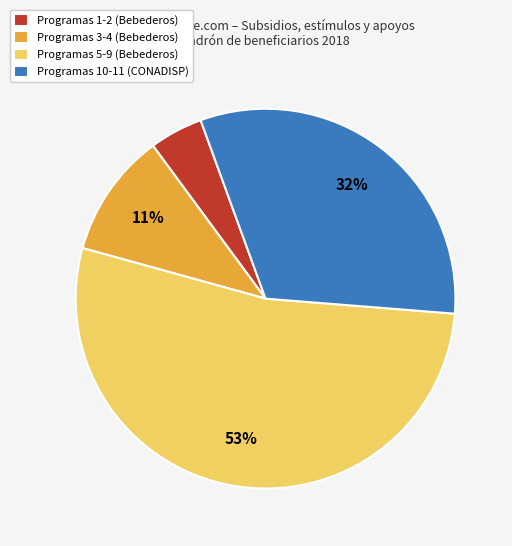

Between Programas 5-9 (Bebederos) and Programas 3-4 (Bebederos), which is larger?

Programas 5-9 (Bebederos)